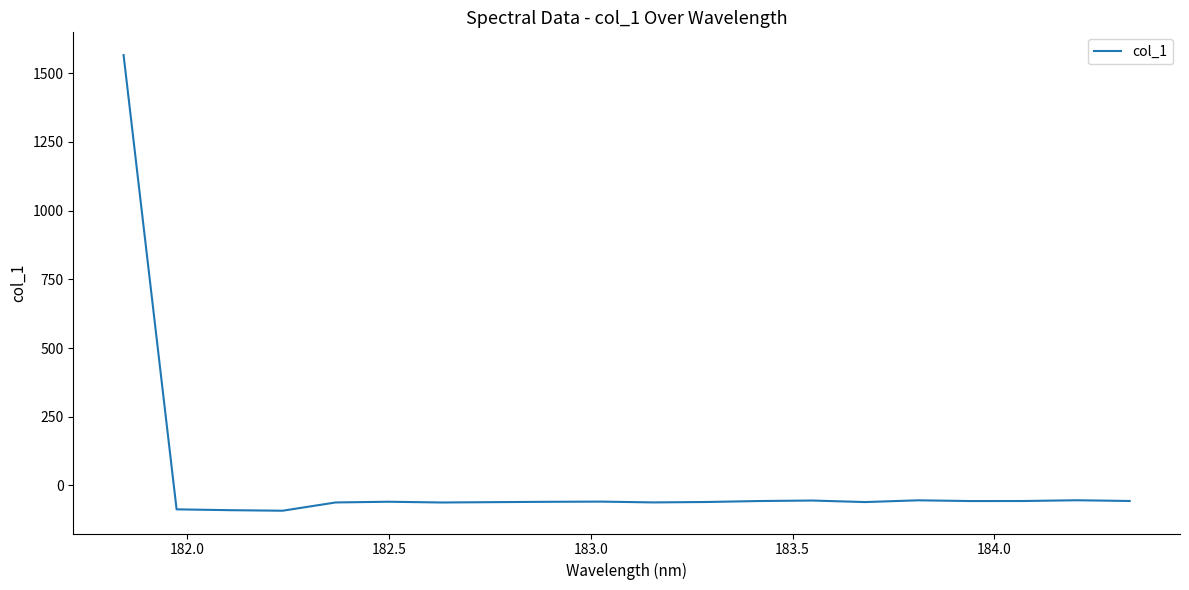

What is the smallest value displayed?

-91.9